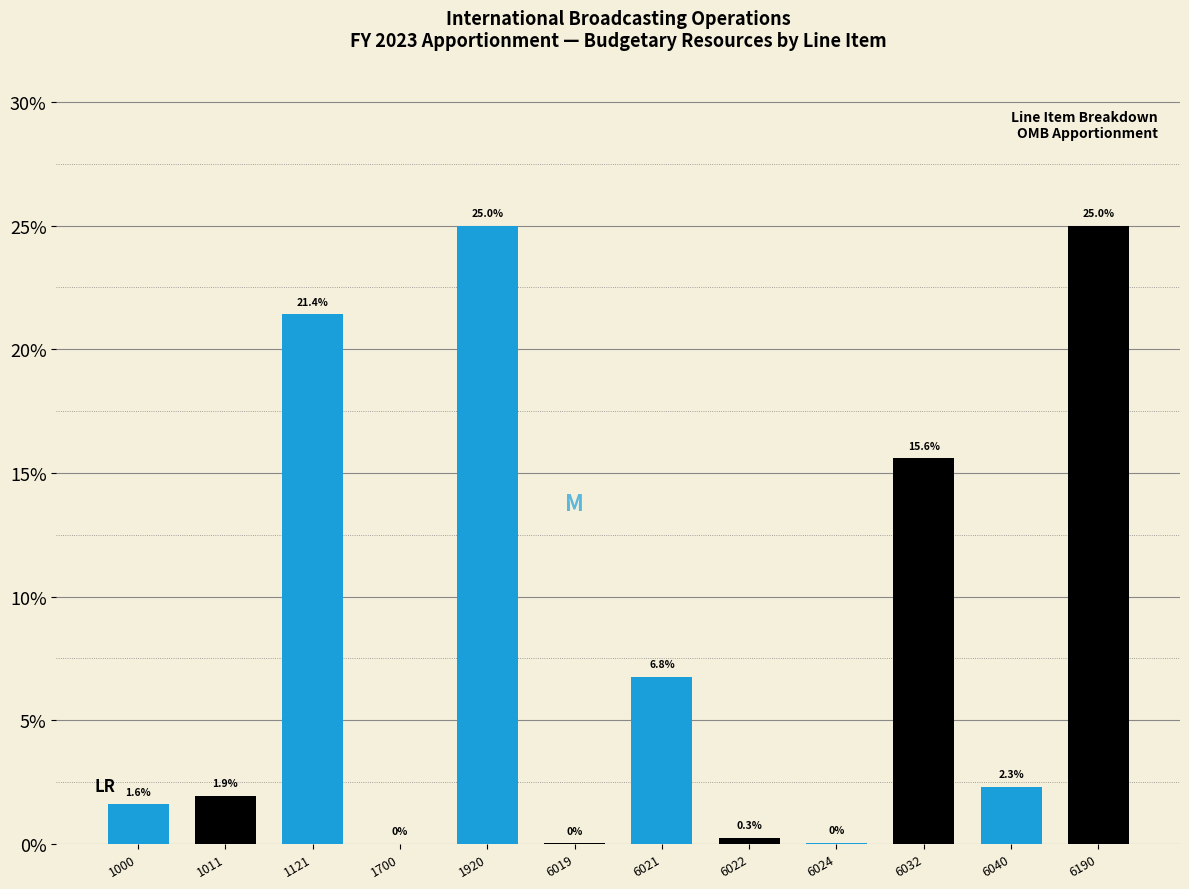

What is the change in value from 6021 to 6032?

+8.8